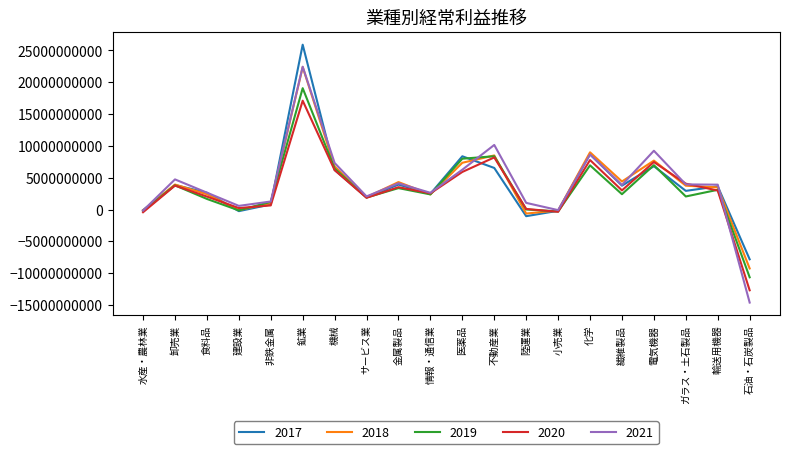

Which label corresponds to the smallest value in the chart?

石油・石炭製品